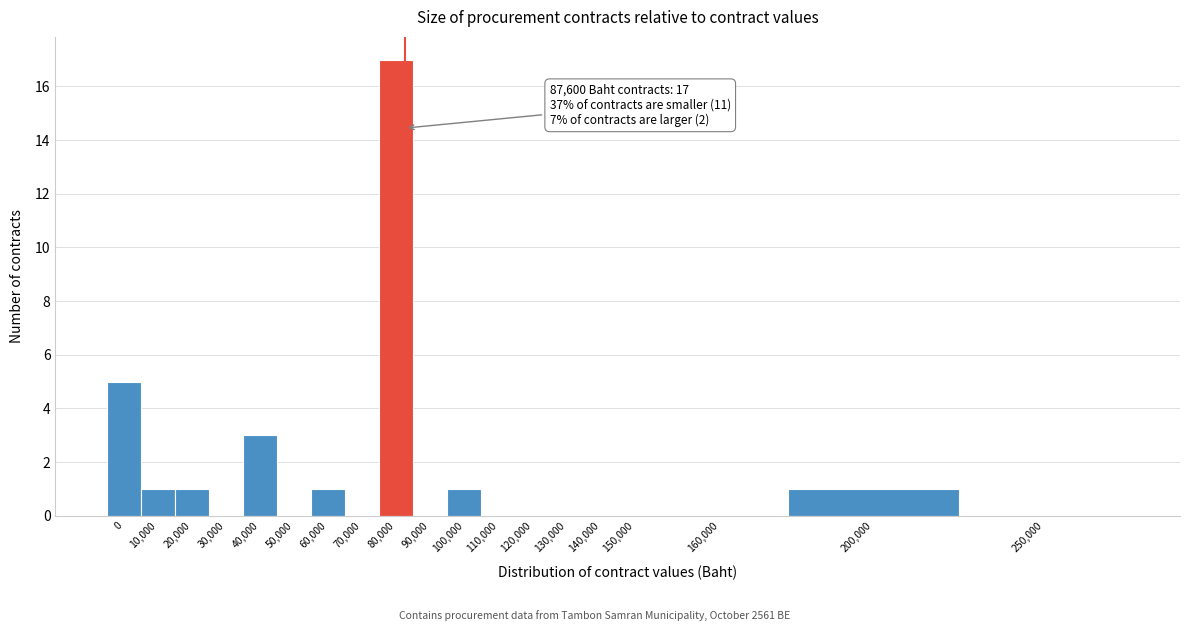

Reading left to right, list all the values displayed in this chart.

0=5	10,000=1	20,000=1	30,000=0	40,000=3	50,000=0	60,000=1	70,000=0	80,000=17	90,000=0	100,000=1	110,000=0	120,000=0	130,000=0	140,000=0	150,000=0	160,000=0	200,000=1	250,000=0